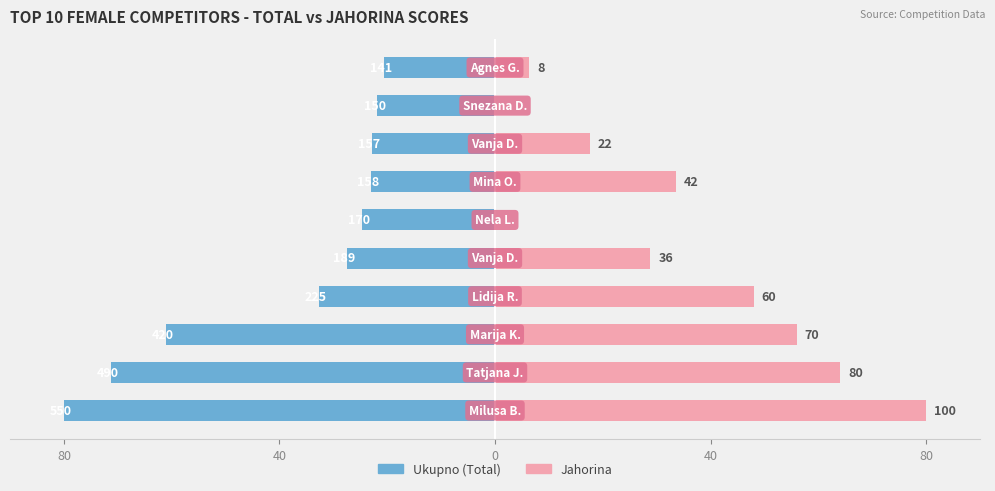

Reading right to left, list all the values displayed in this chart.

Ukupno (Total): -20.5	-21.8	-22.8	-23.0	-24.7	-27.5	-32.7	-61.1	-71.3	-80.0
Jahorina: 6.4	0.0	17.6	33.6	0.0	28.8	48.0	56.0	64.0	80.0